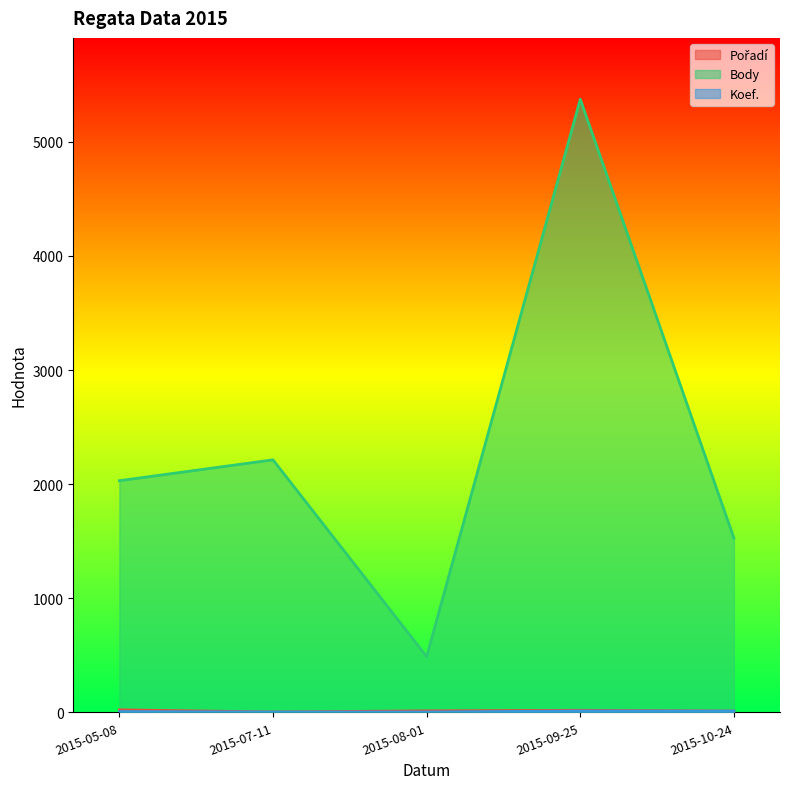

True or false: Body and Pořadí intersect in this chart.

False